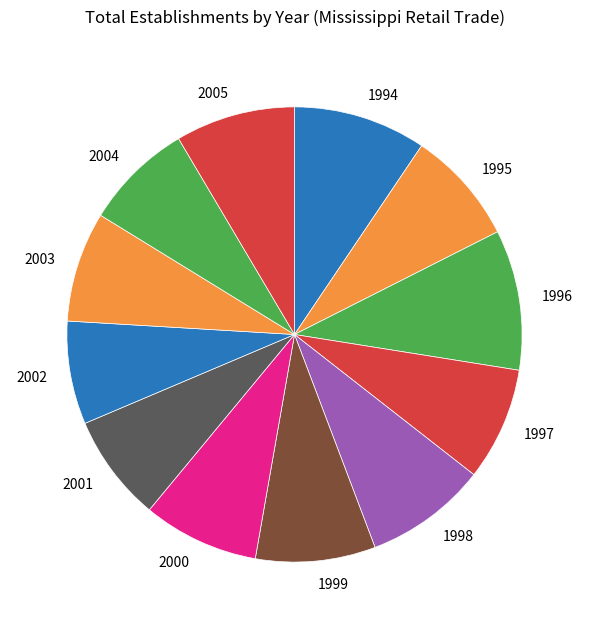

True or false: 1998 accounts for 9% of the total.

True